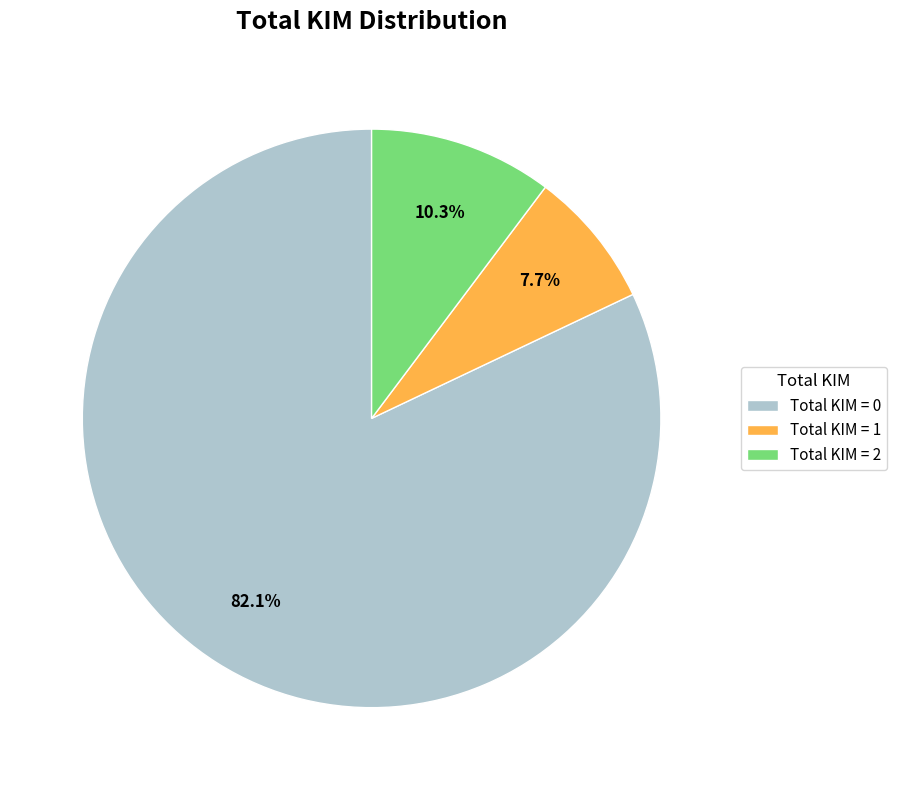

Between Total KIM = 0 and Total KIM = 2, which is larger?

Total KIM = 0